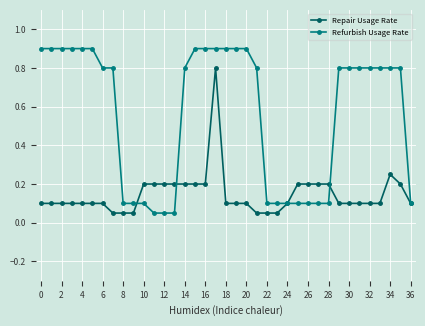

What is the sum of all Repair Usage Rate values?

5.5